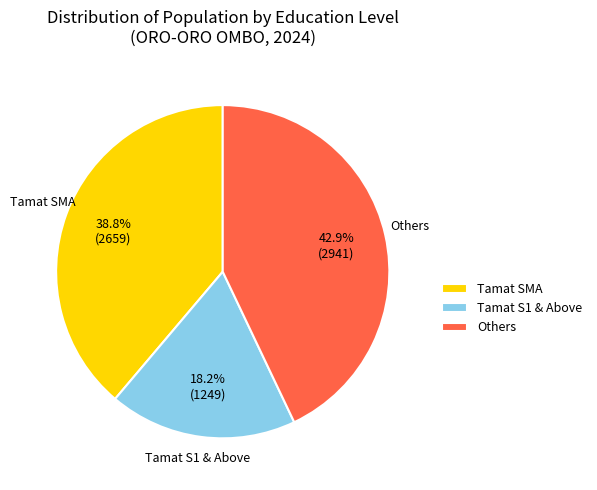

Approximately how many times larger is the value at Others compared to Tamat SMA?

1.1